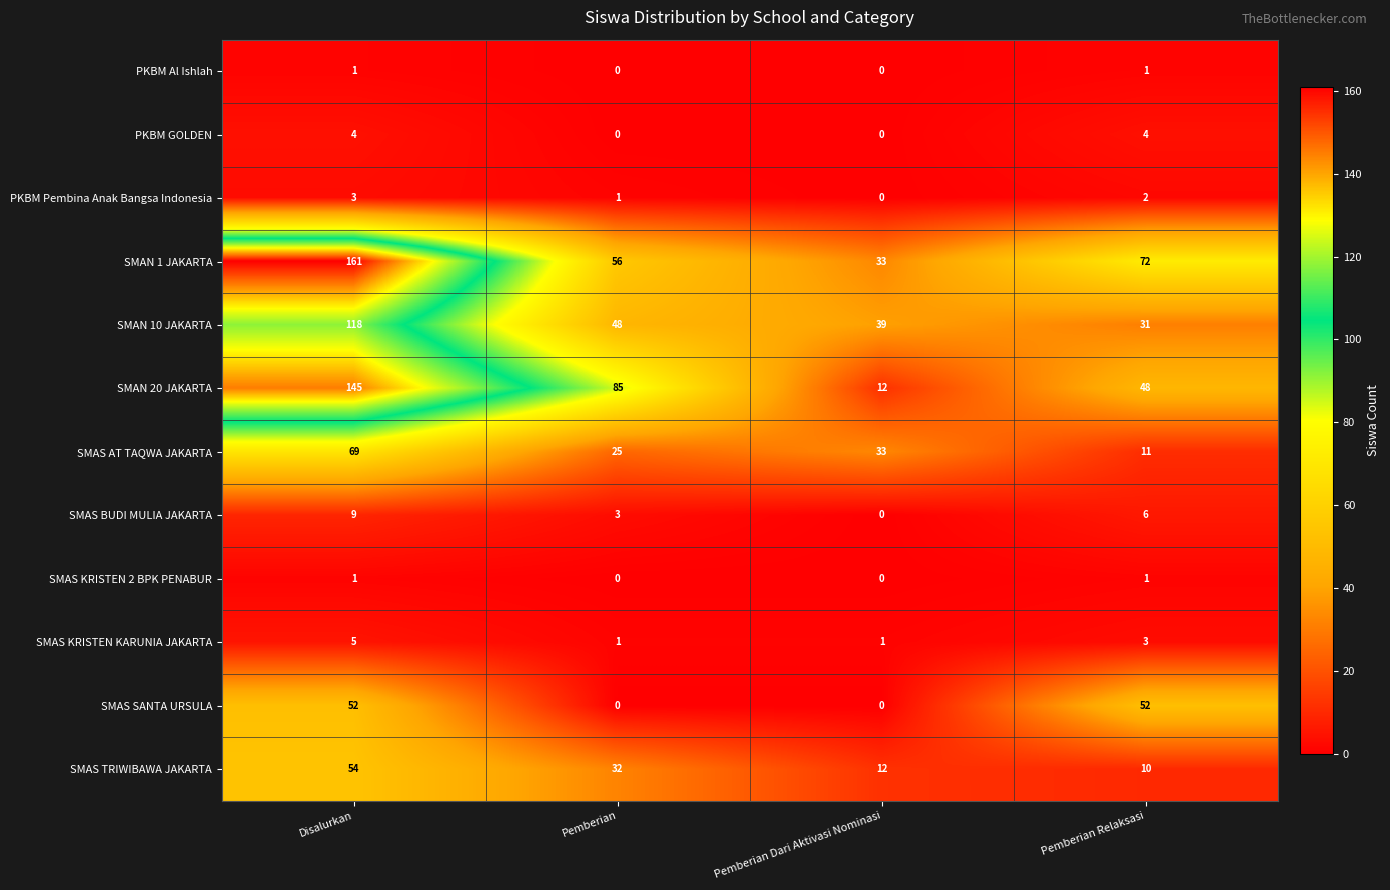

Which series has the widest spread of values?

SMAN 20 JAKARTA